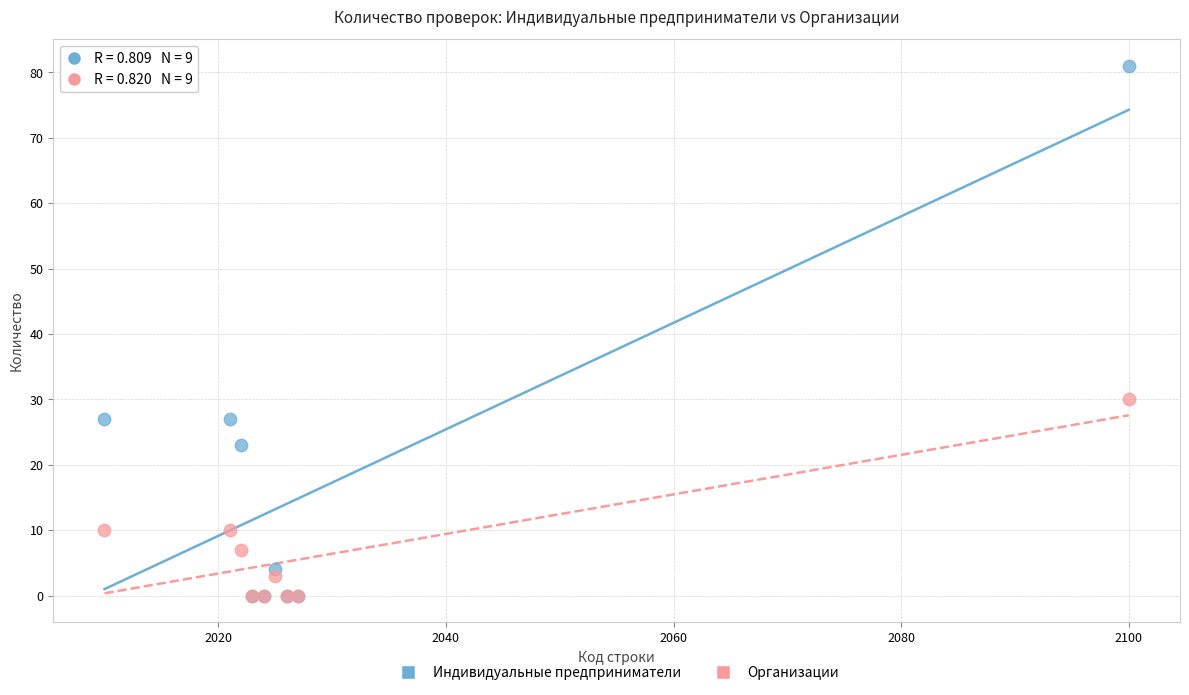

What are all the series names shown in the legend?

Индивидуальные предприниматели, Организации